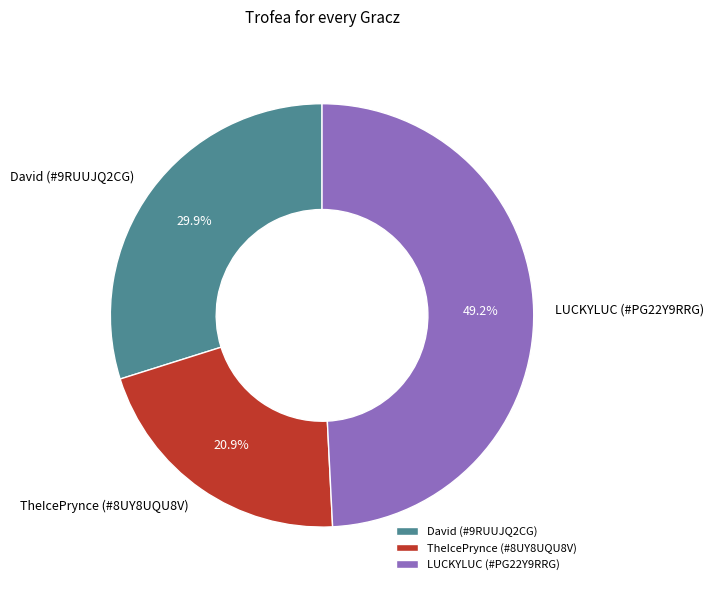

What is the largest slice in the pie chart?

LUCKYLUC (#PG22Y9RRG)